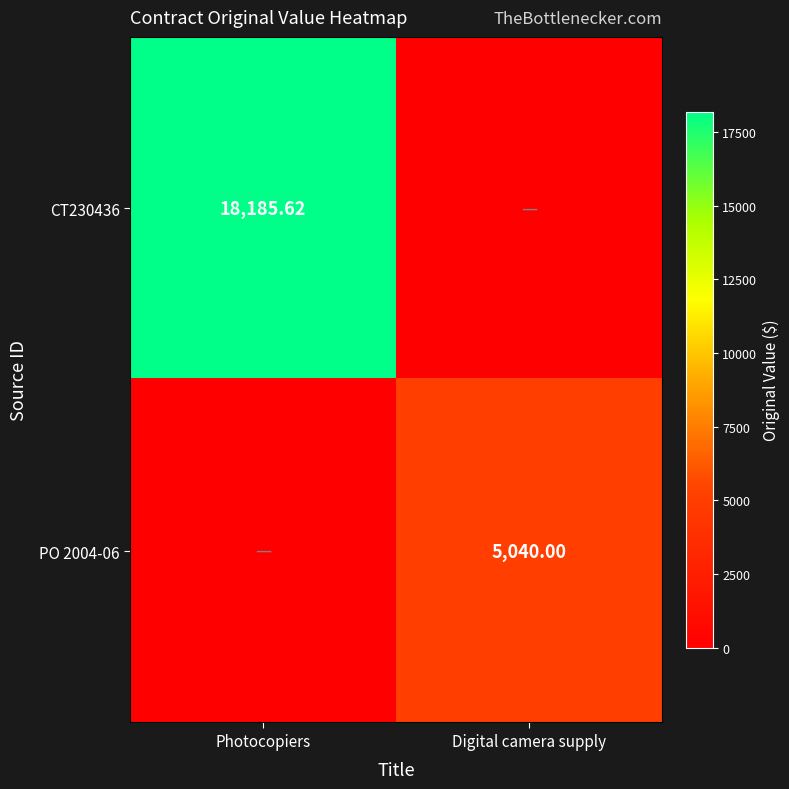

What is the spread (max minus min) of values at Photocopiers?

18185.6